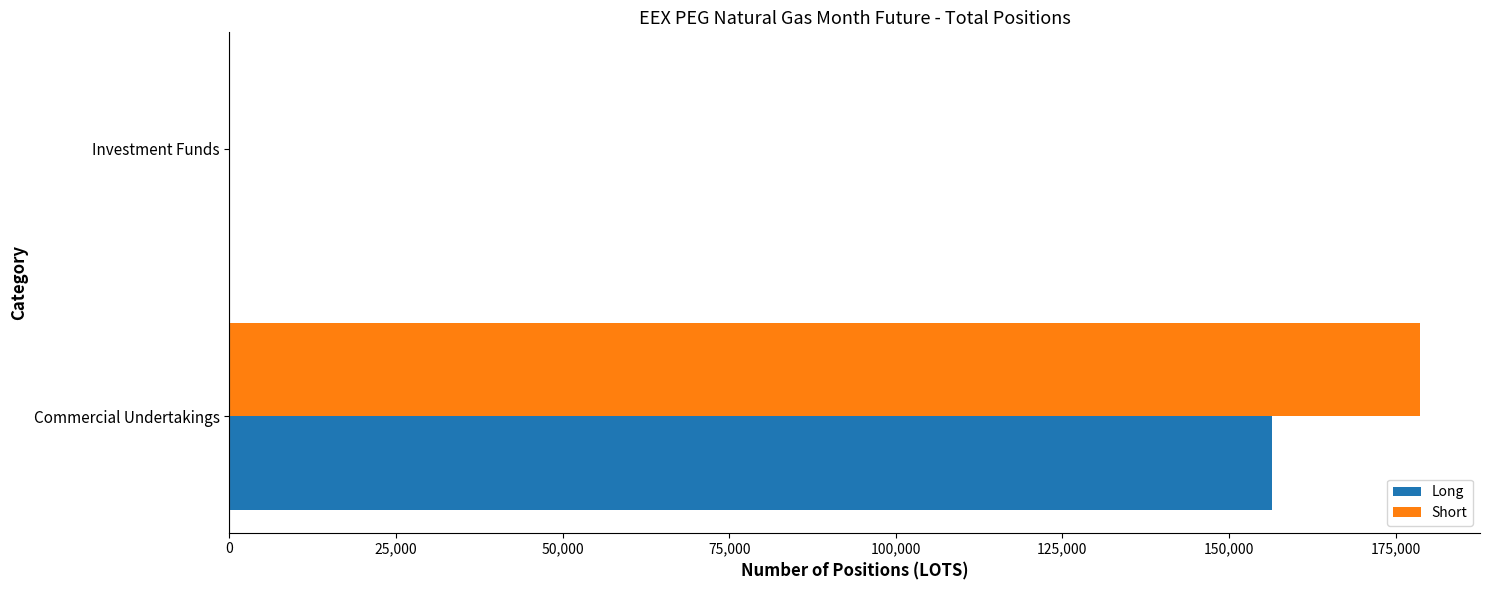

Count the number of data series in this chart.

2